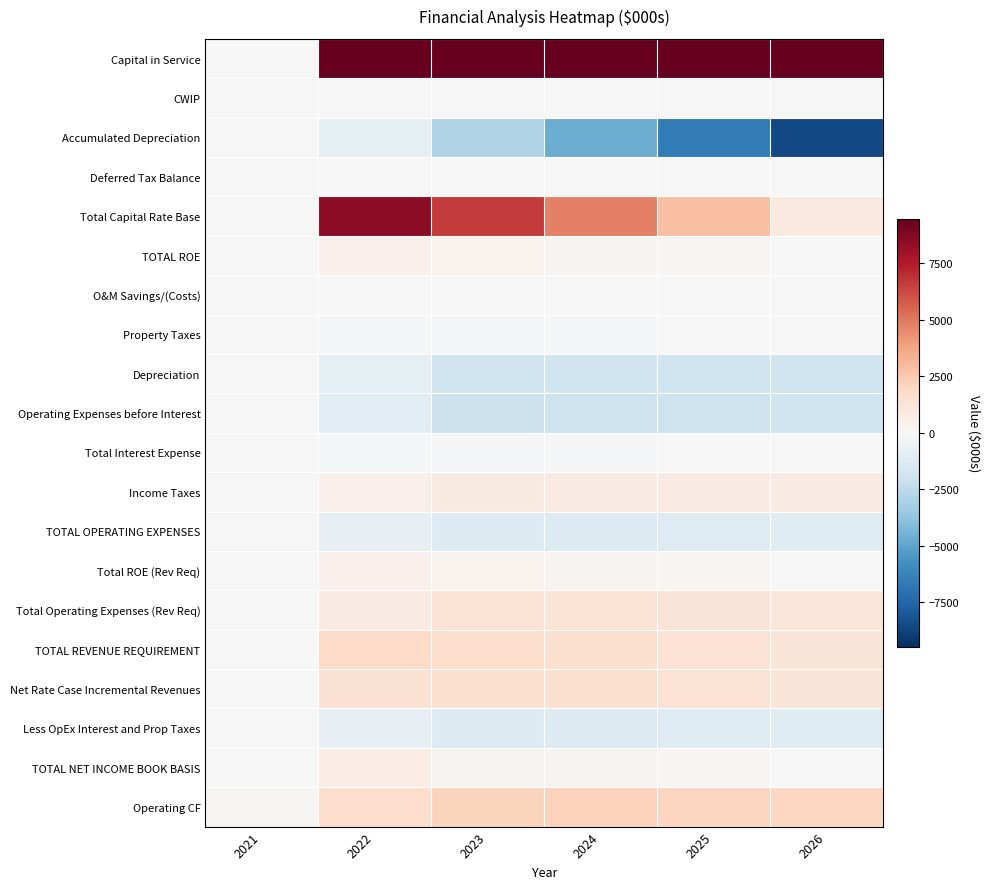

Between 2022 and 2025, which is larger?

2022